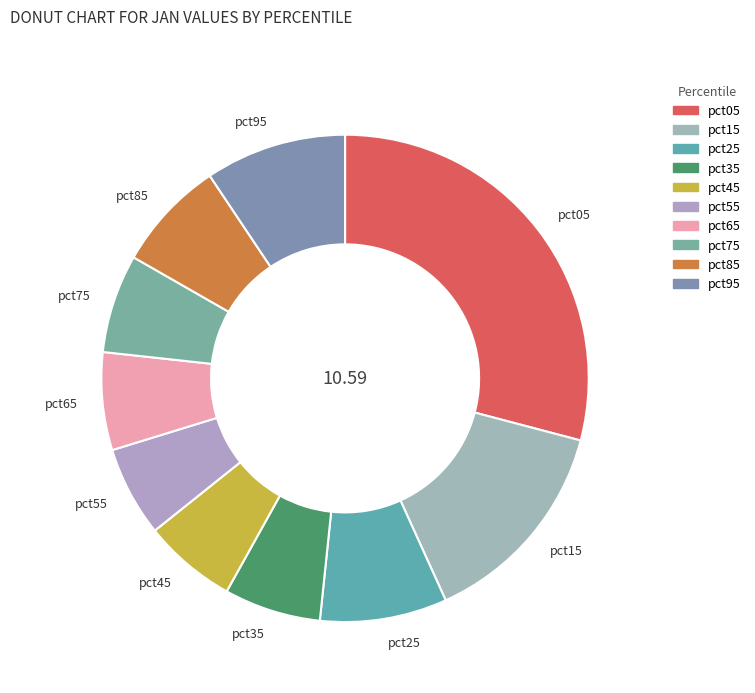

What is the ratio of the value at pct95 to the value at pct15?

0.7